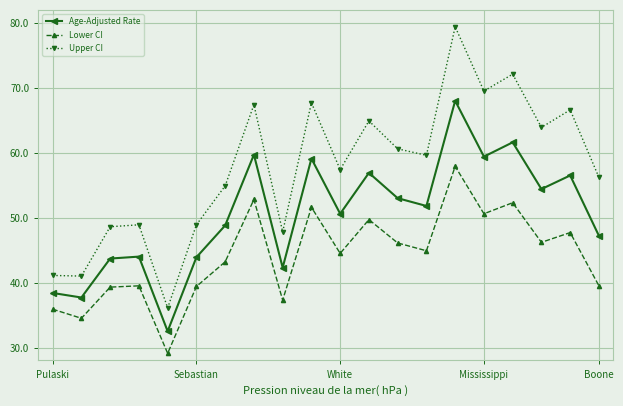

True or false: Upper CI has more than 2 interior local peaks.

True